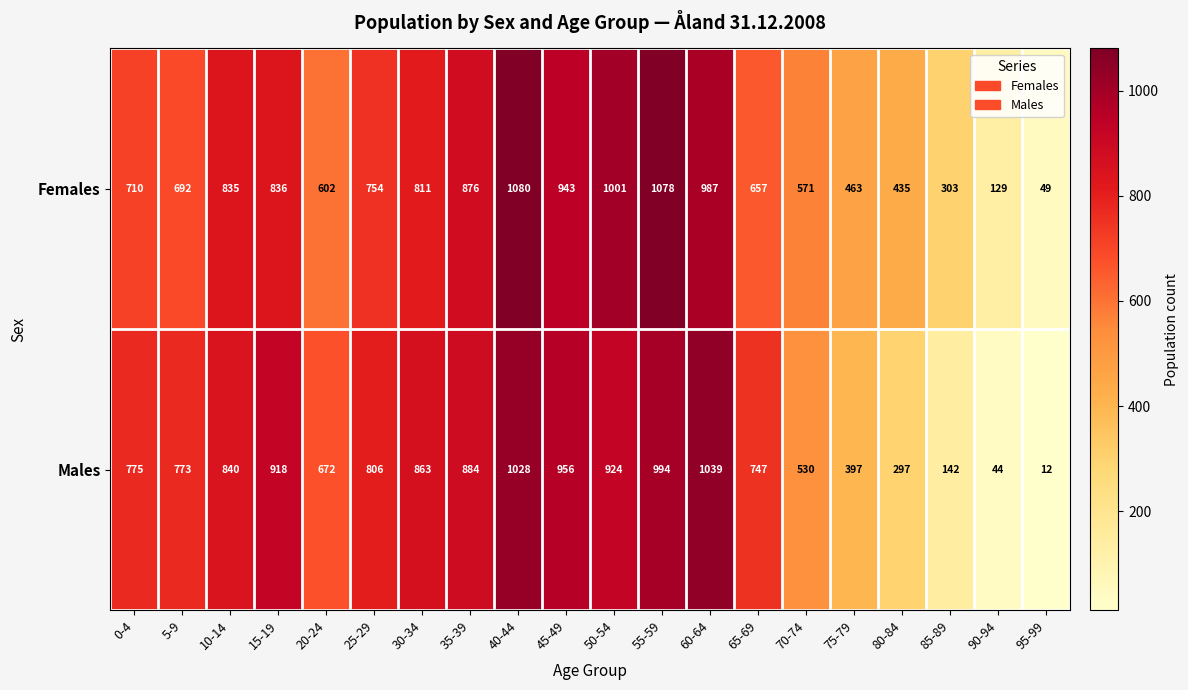

What is the greatest value displayed?

1080